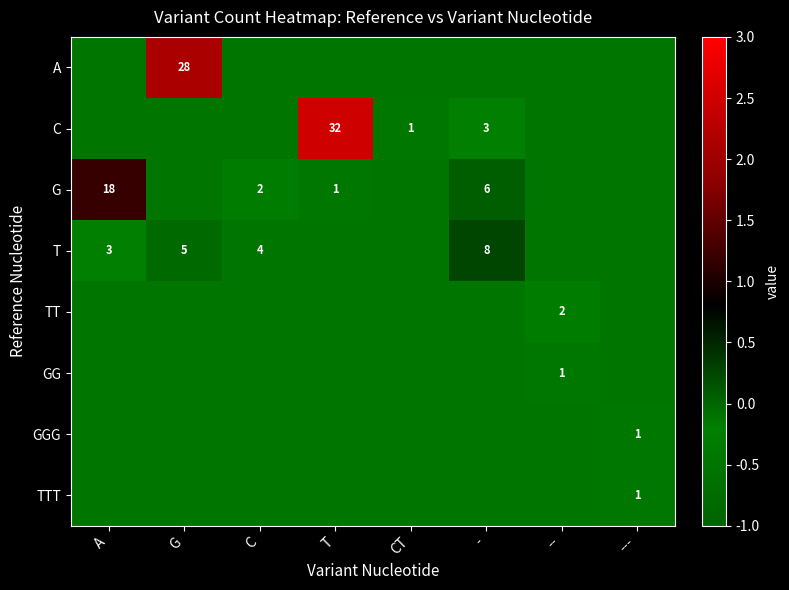

How many series are shown in this chart?

8